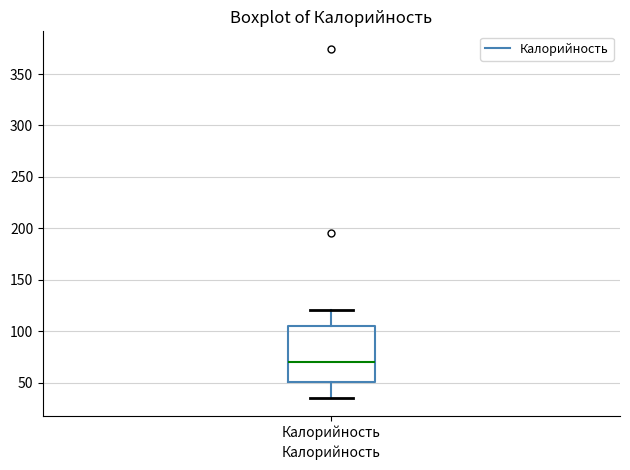

Transcribe this box plot: give where the median line is, the range the box spans, and where the two whiskers end, as read against the y-axis. The values are not printed on the chart, so give them approximately, as read against the axis.

median 70, box 50 to 105, whiskers 35 to 120